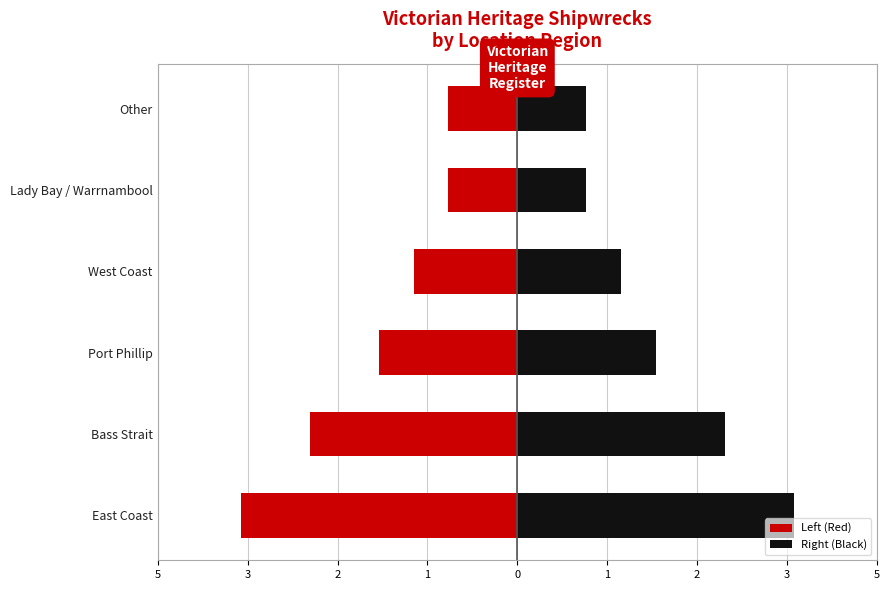

The Left (Red) series shows -0.6 at Other. True or false?

False